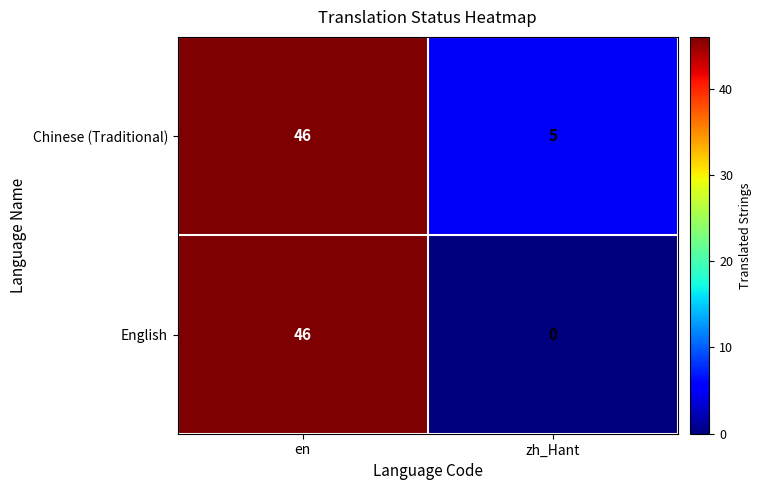

At which label does Chinese (Traditional) reach its peak?

en